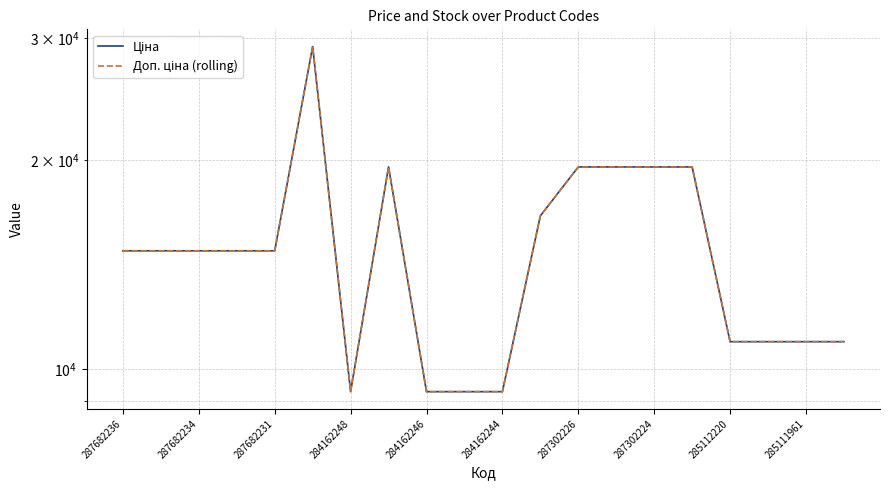

What are all the series names shown in the legend?

Ціна, Доп. ціна (rolling)